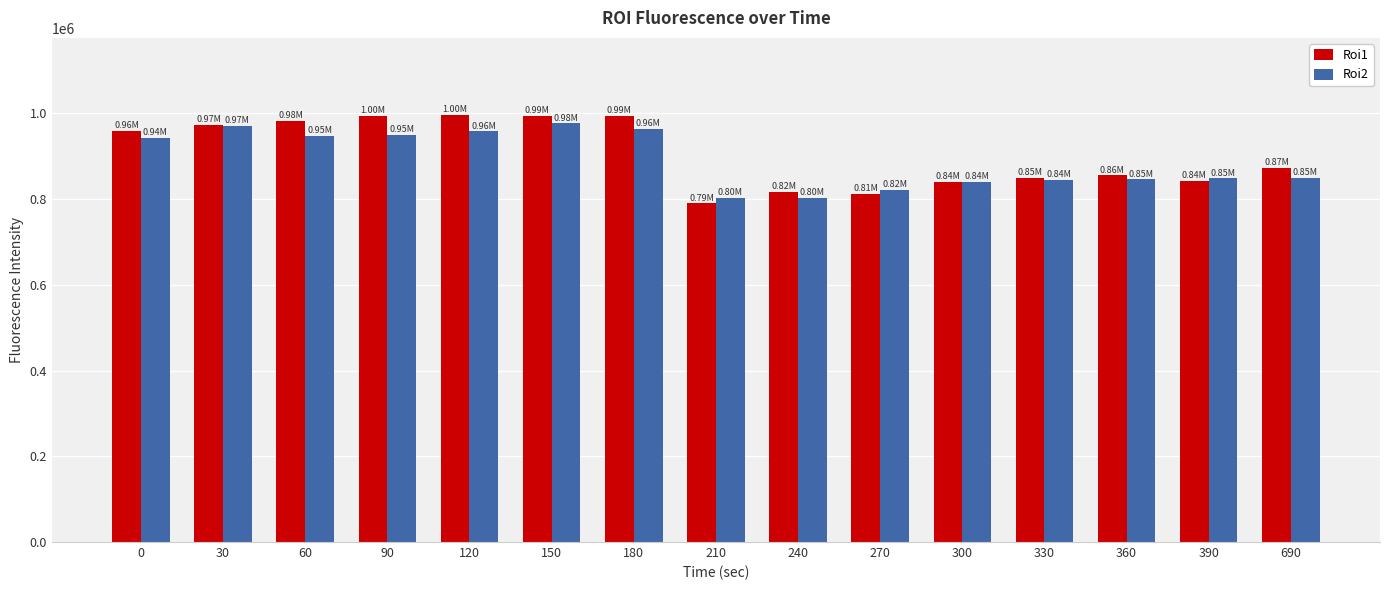

Between 90 and 690, which series saw the biggest shift?

Roi1